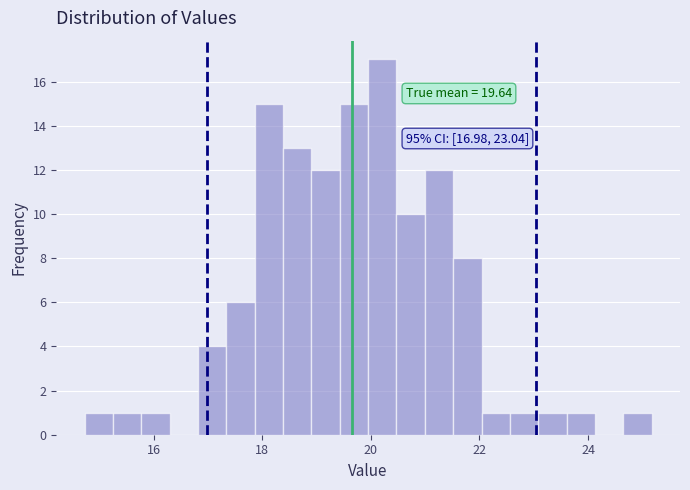

Read against the x-axis, roughly where is the centre of the tallest bar?

20.2